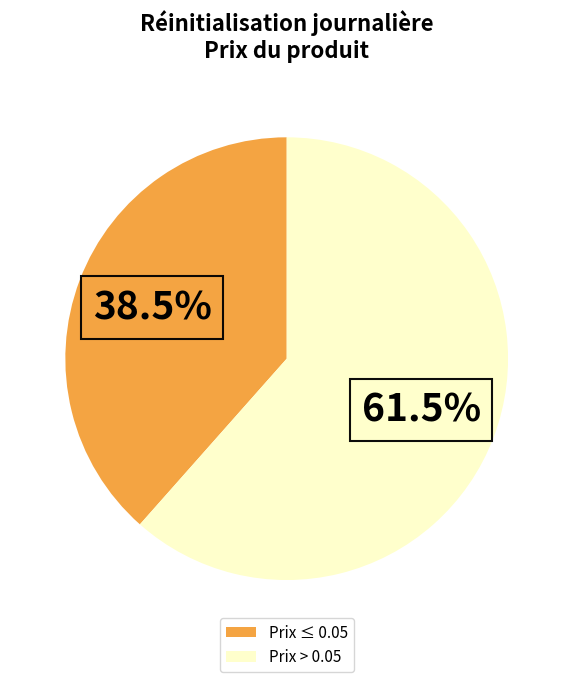

To the nearest percent, what is the average slice percentage?

50%